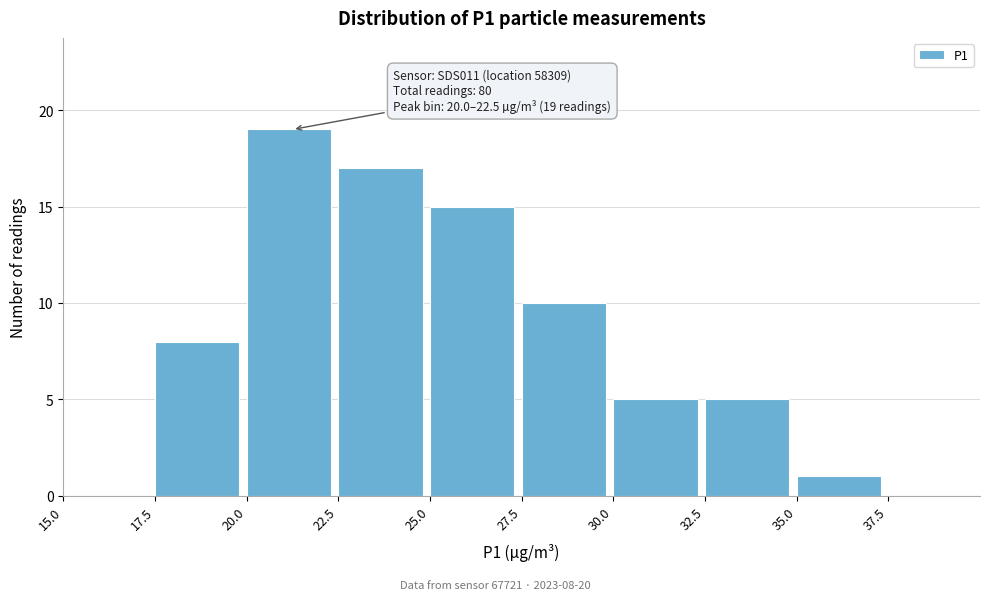

Which range on the x-axis has the tallest bar?

20.0 to 22.5